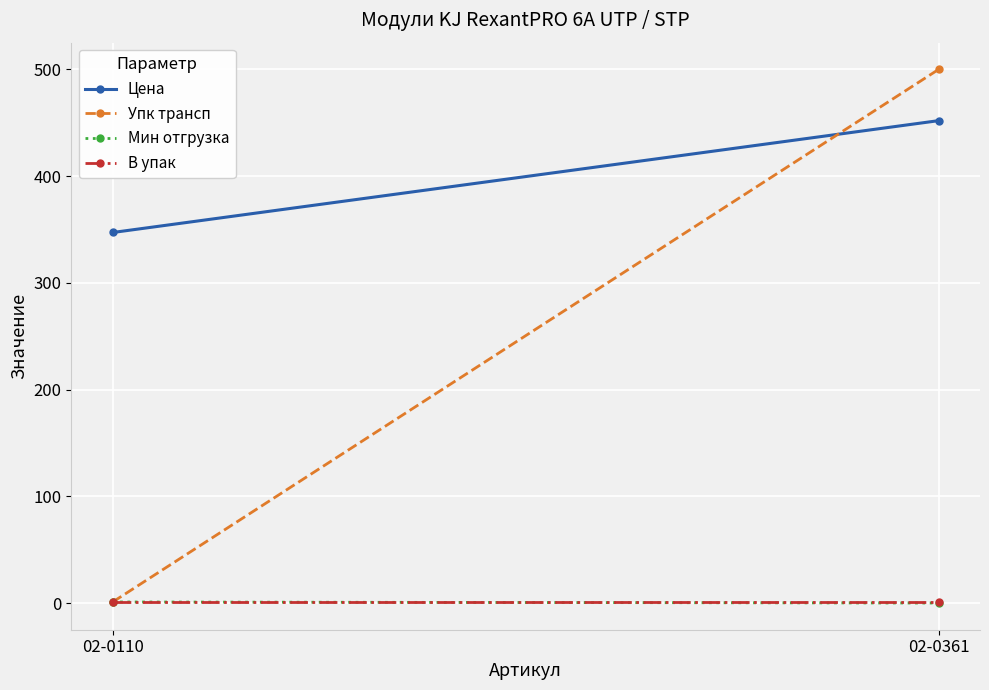

What value does the Цена series have at 02-0361?

451.9